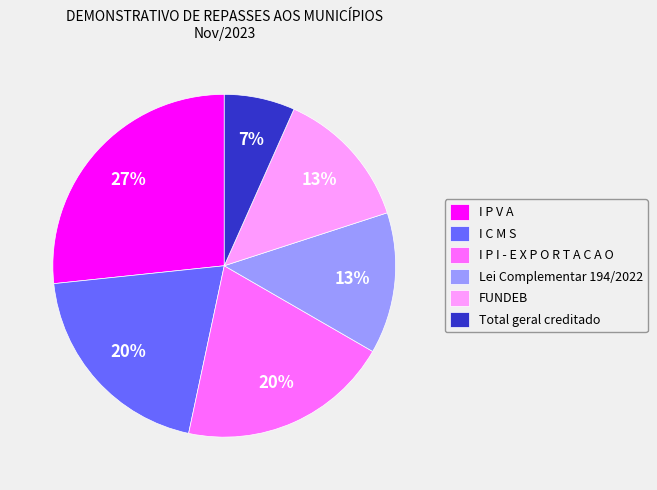

To the nearest percent, what portion does I P I - E X P O R T A C A O represent?

20%